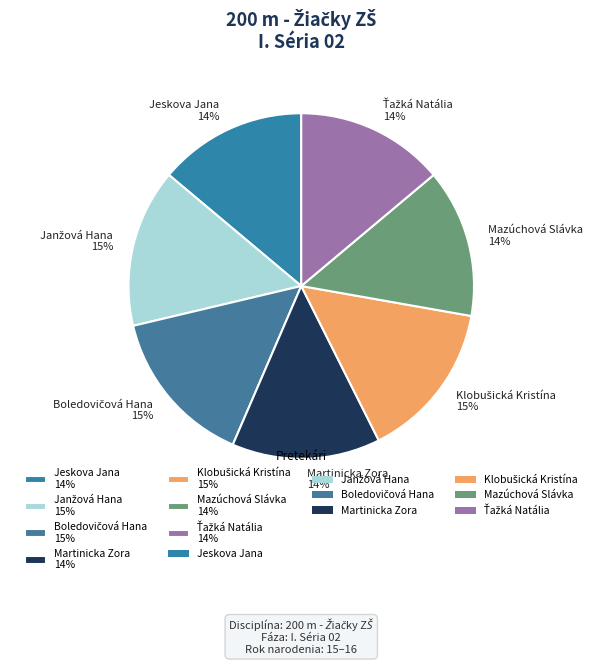

True or false: Martinicka Zora 14% accounts for 19% of the total.

False